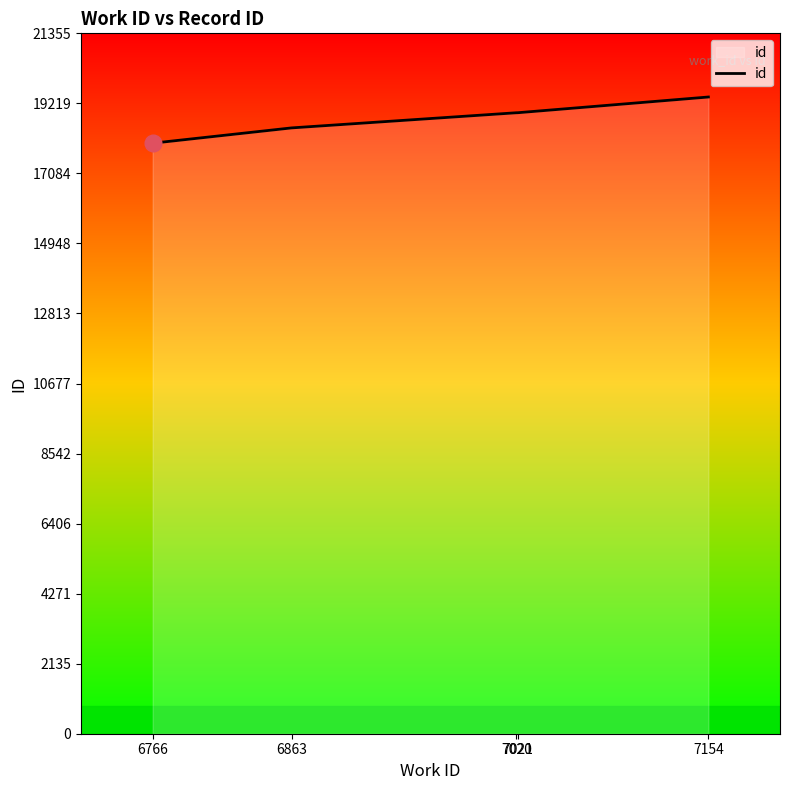

What is the average value?

18752